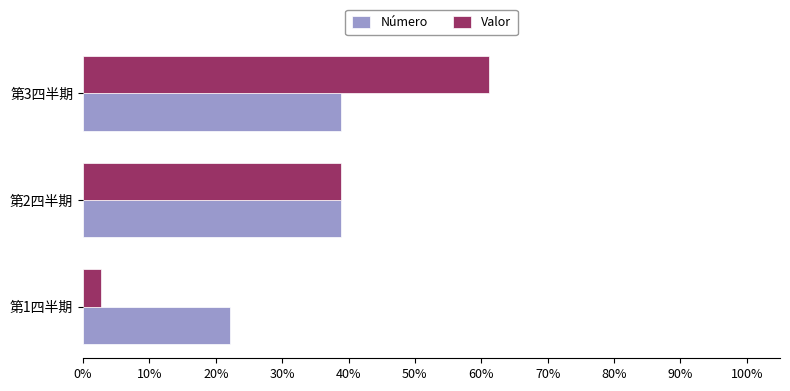

What are all the series names shown in the legend?

Número, Valor